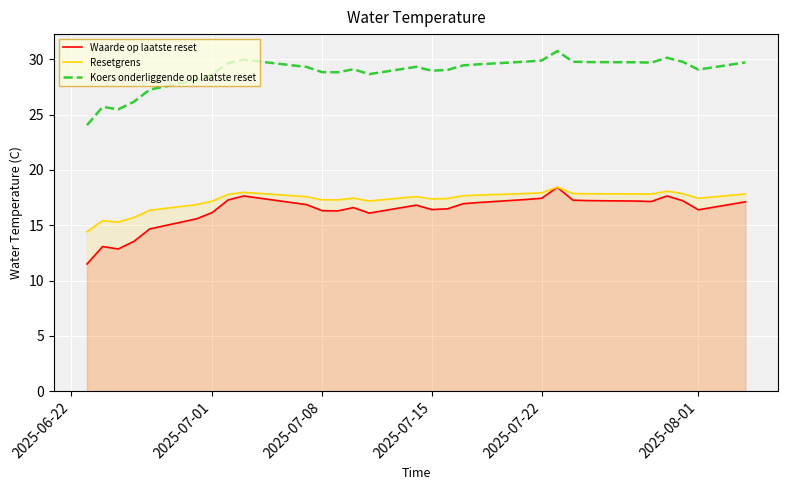

Is it true that Waarde op laatste reset equals 24.8 at 2025-07-15?

False